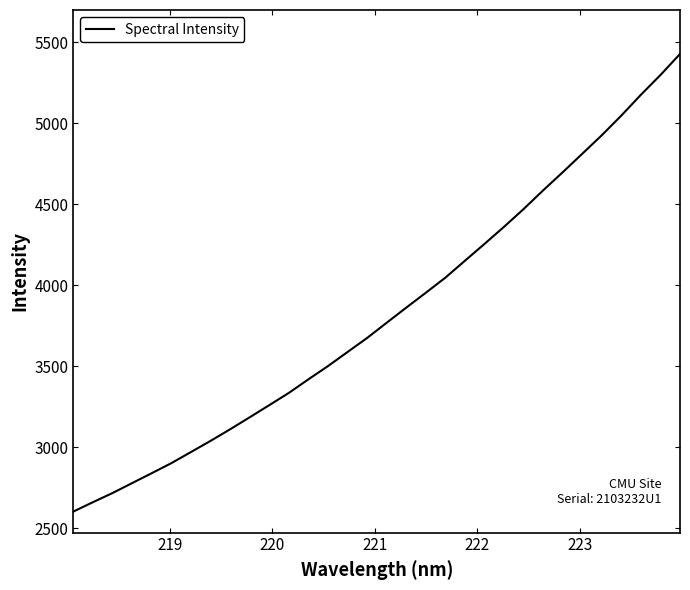

What is the minimum value shown in the chart?

2604.6